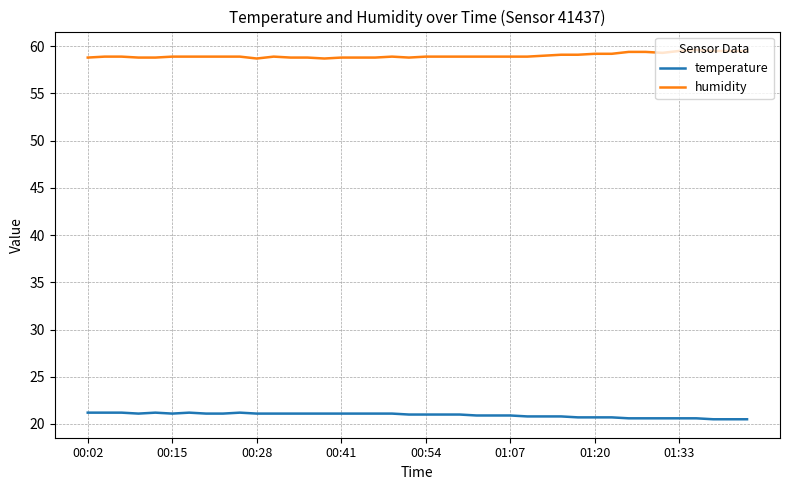

True or false: humidity and temperature intersect in this chart.

False